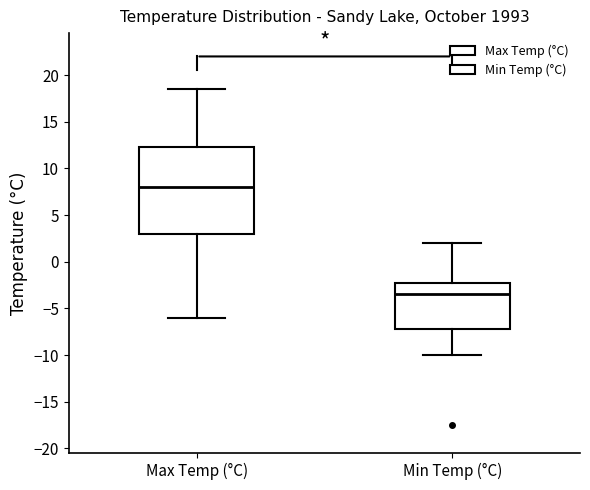

Where is the upper edge of the box for Min Temp (°C) on the y-axis? The values are not printed on the chart, so give them approximately, as read against the axis.

-2.0